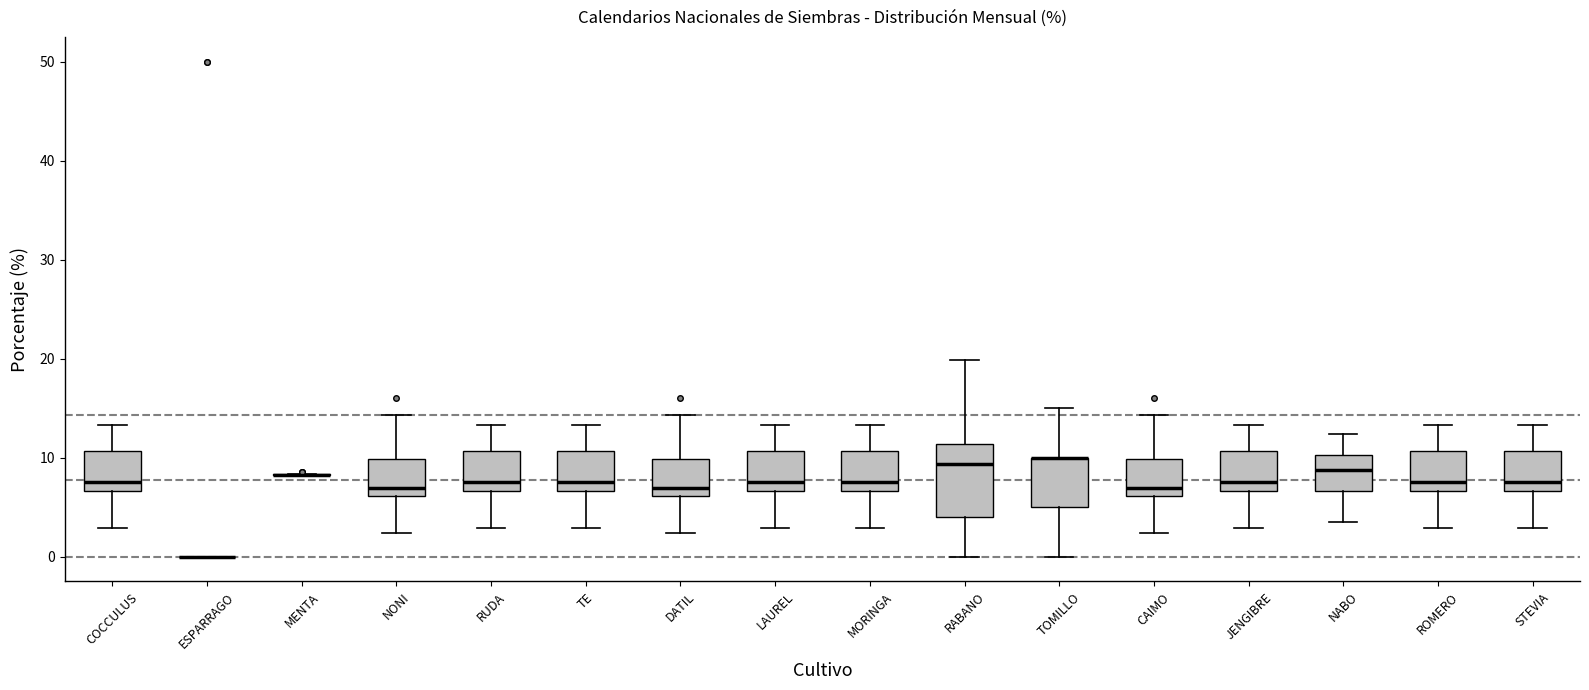

Where does the lower whisker of the box for MORINGA end on the y-axis? The values are not printed on the chart, so give them approximately, as read against the axis.

3